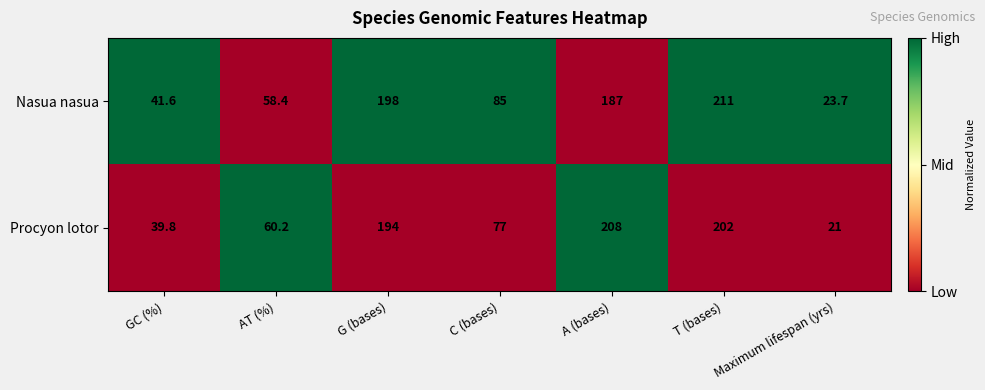

Count the number of categories in the chart.

7